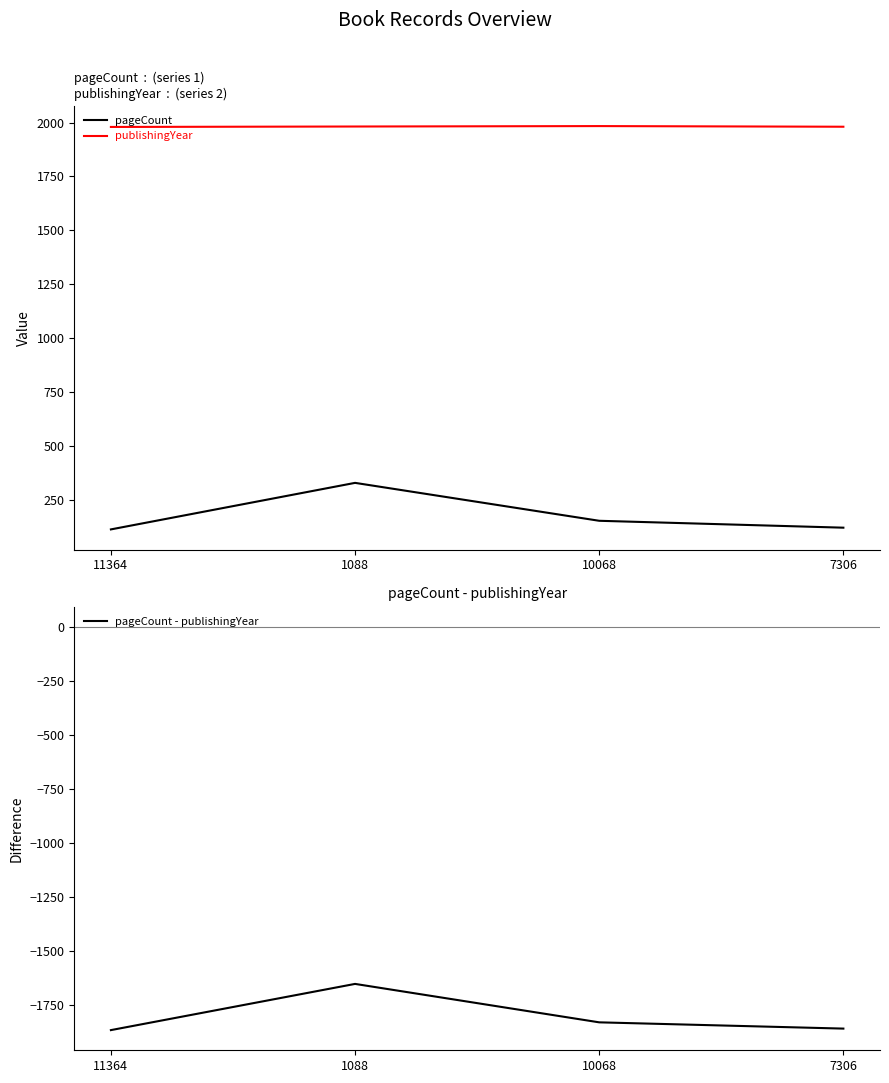

What are all the series names shown in the legend?

pageCount, publishingYear, pageCount - publishingYear